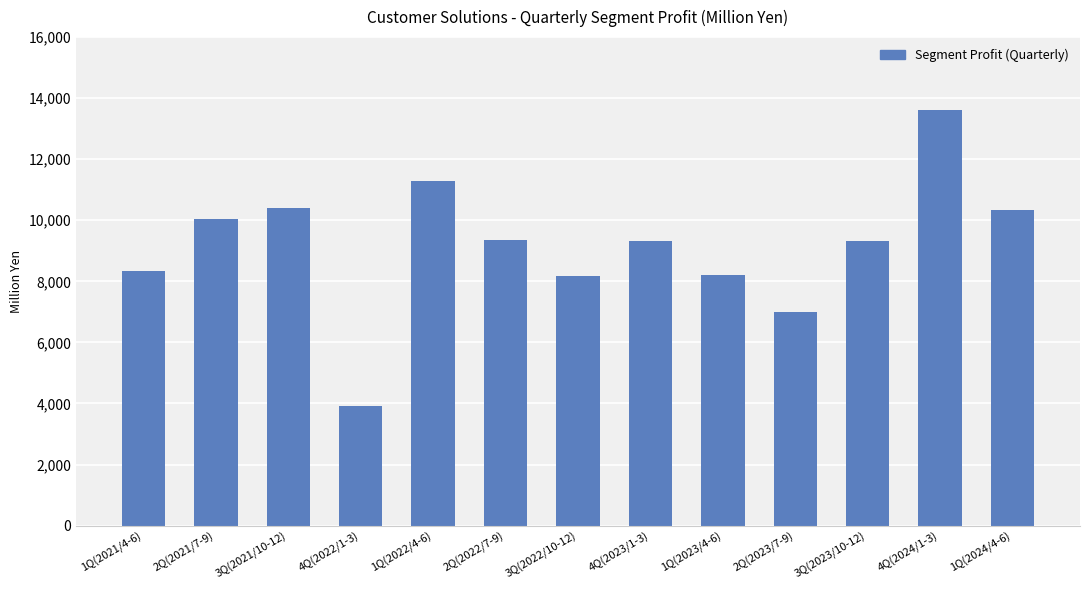

Are the bars horizontal?

No